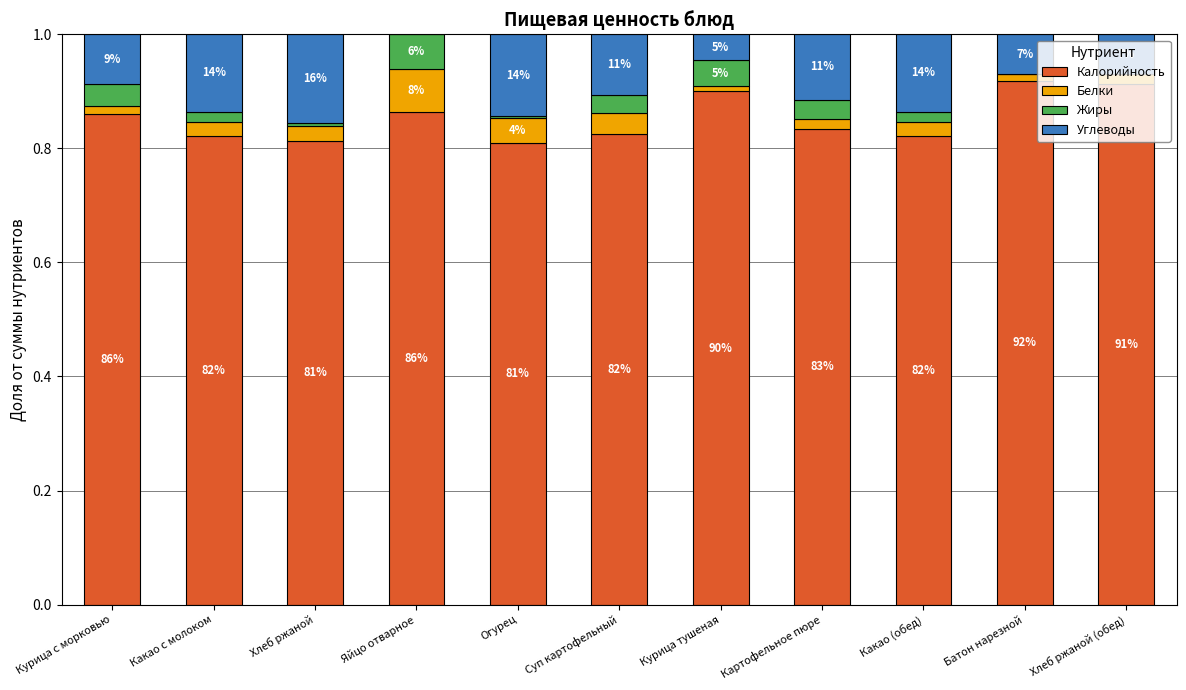

Are the bars grouped side by side (vs. stacked)?

No